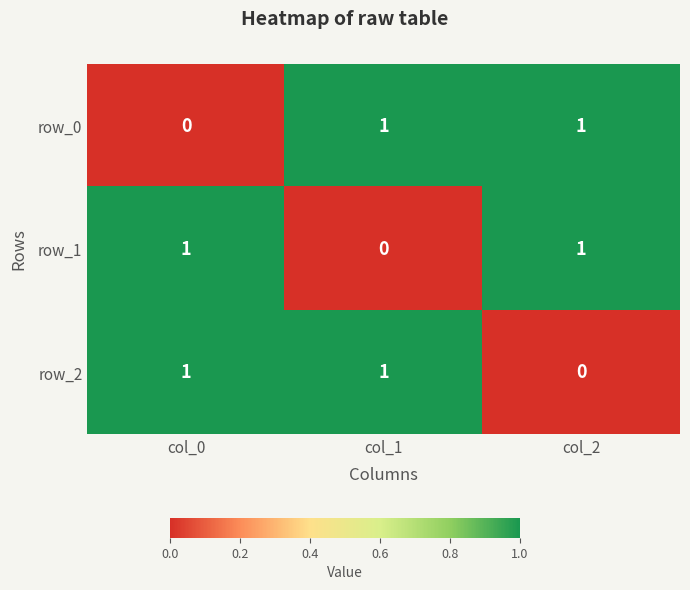

How many distinct data groups are displayed?

3